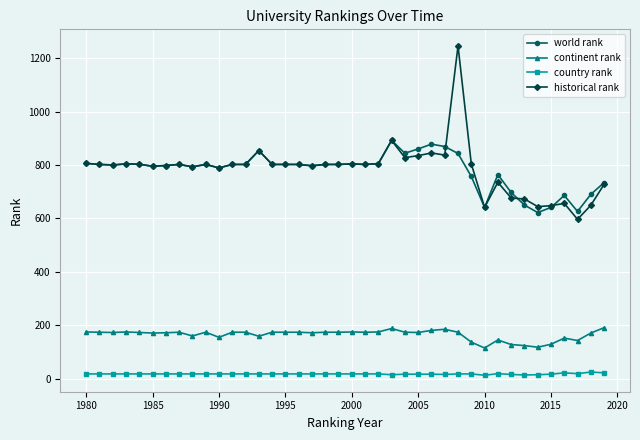

What is the value of the world rank point at the 12th from the left?

802.0